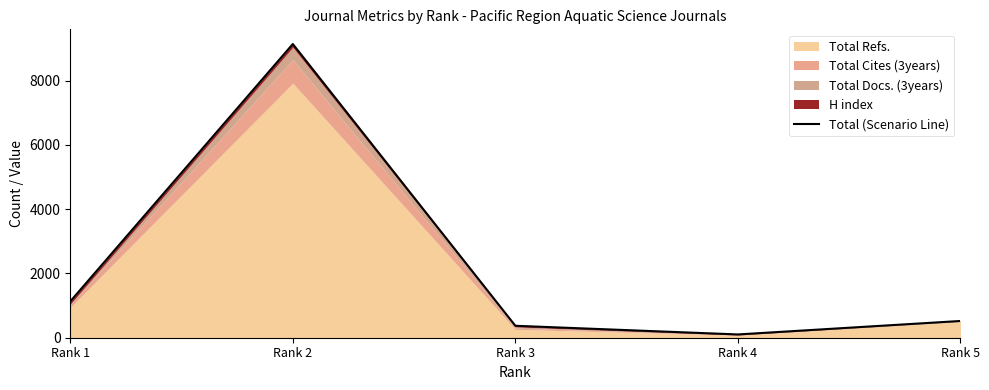

Reading left to right, list all the values displayed in this chart.

1131	9142	372	102	521